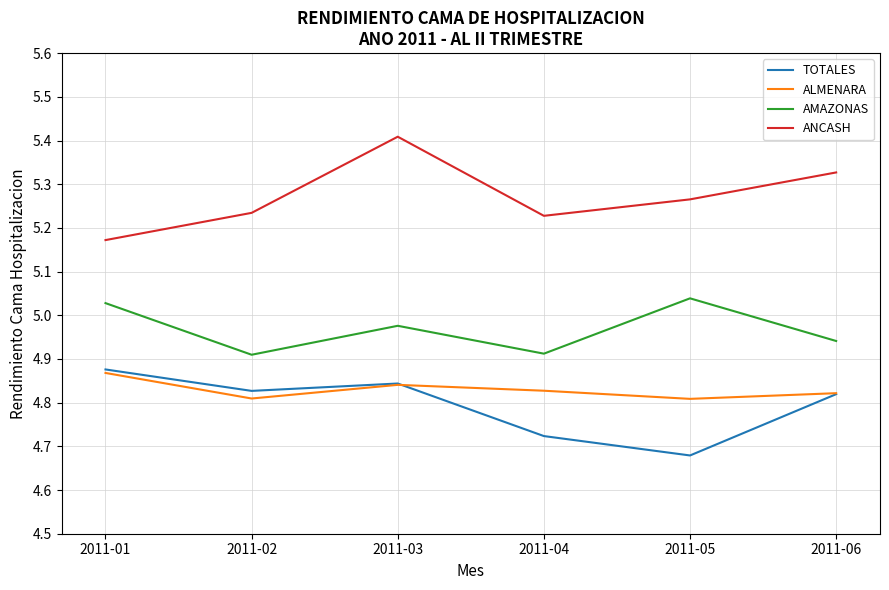

What is the total value across all series at 2011-04?

19.7